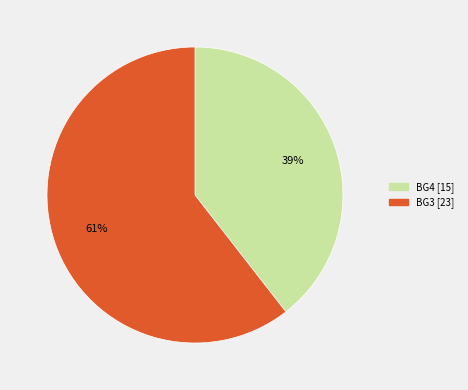

To the nearest percent, what is the average slice percentage?

50%